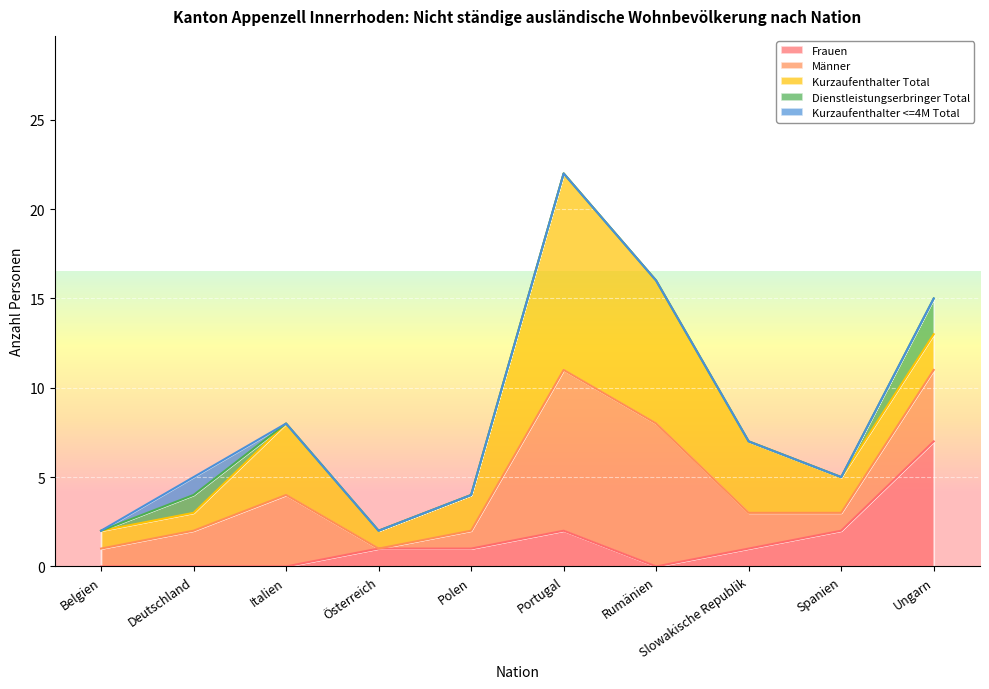

What is the label of the 1st point from the right?

Ungarn